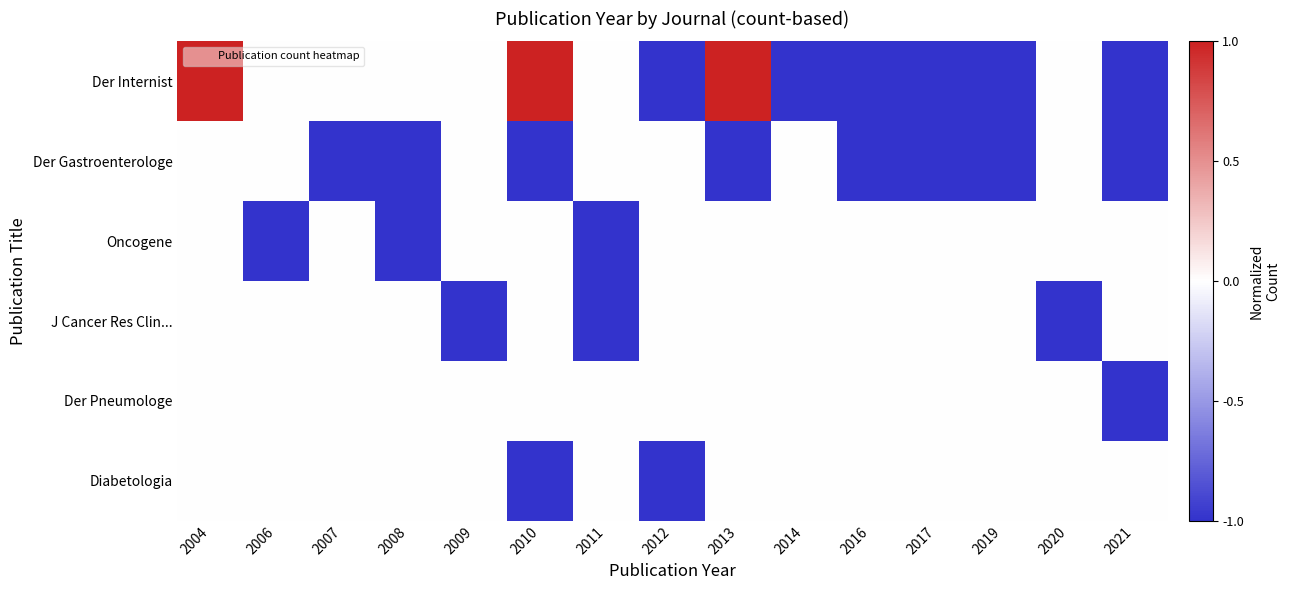

Which series changed the most between 2006 and 2020?

Oncogene